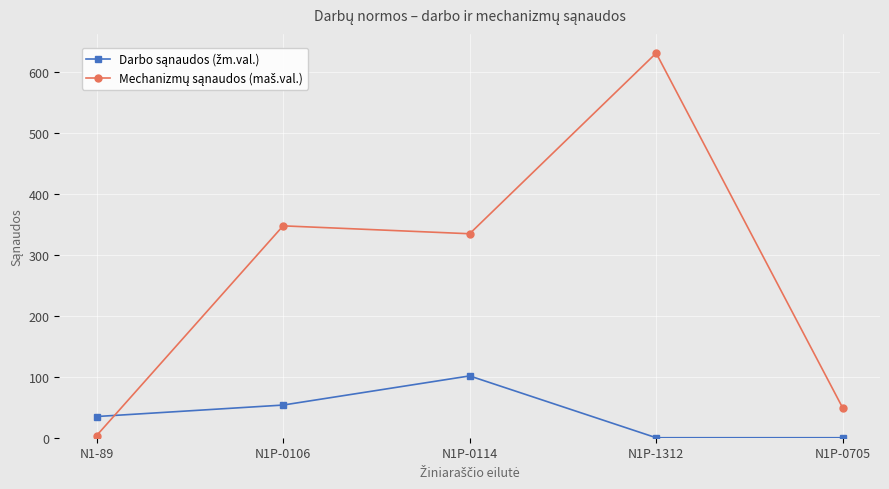

What position from the left is N1P-1312?

4